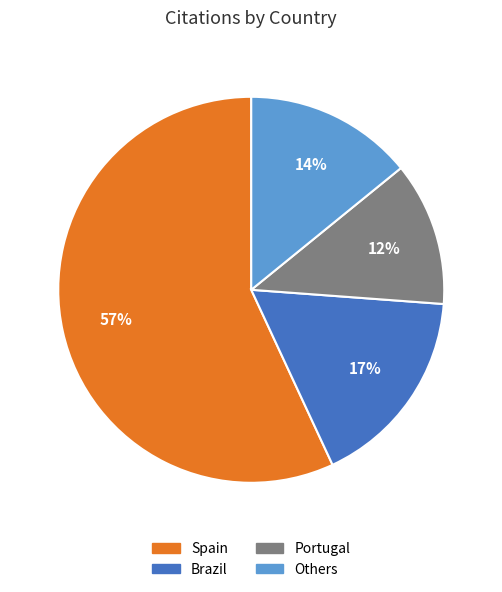

To the nearest percent, what is the average slice percentage?

25%